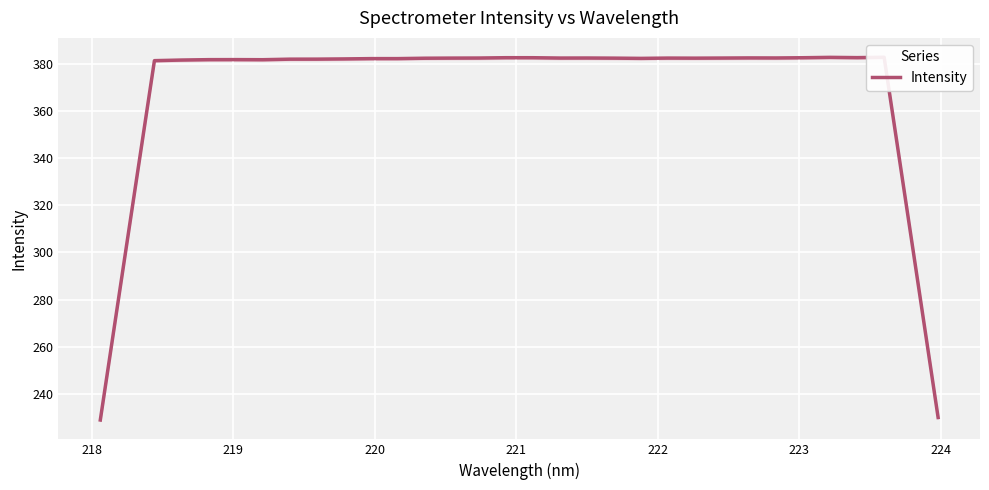

What is the difference between the second highest and second lowest values?

153.2